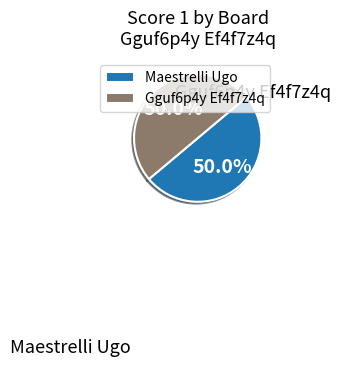

Approximately how many times larger is the value at Maestrelli Ugo compared to Gguf6p4y Ef4f7z4q?

1.0